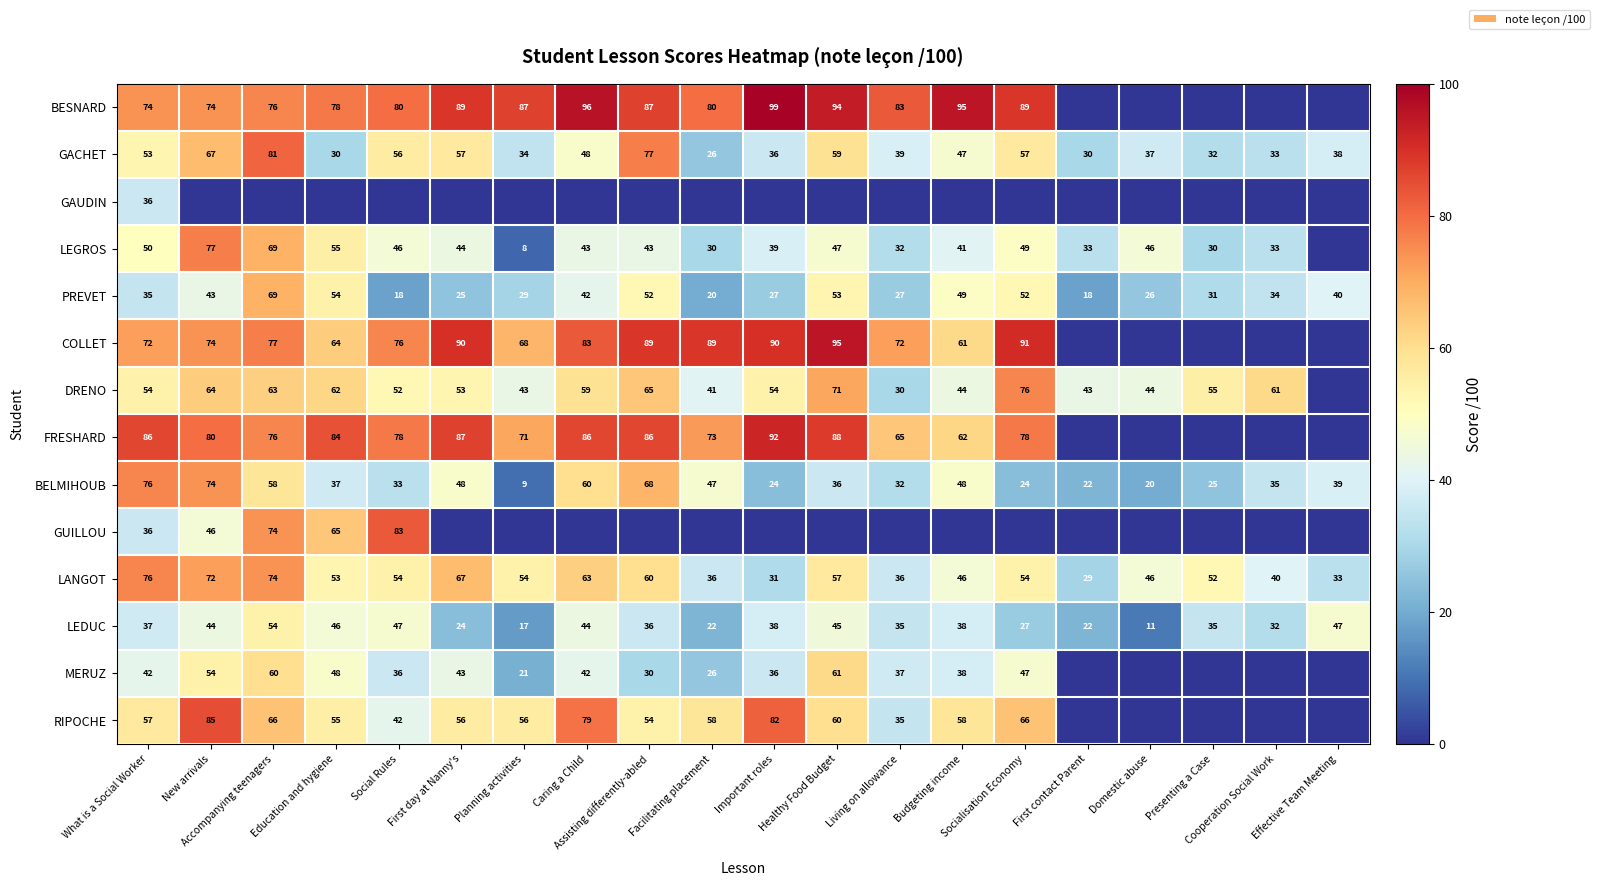

What is the sum of all BELMIHOUB values?

815